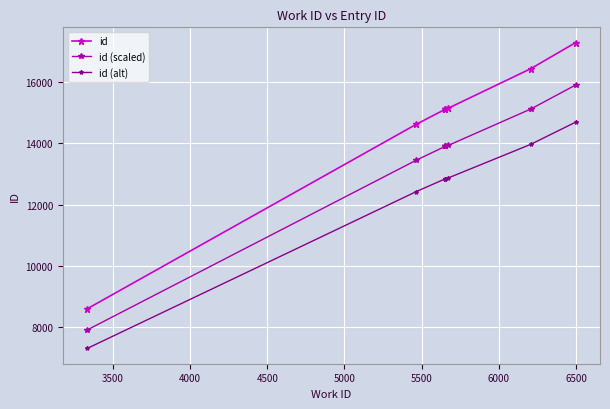

At how many categories does at least one series exceed 12103?

7